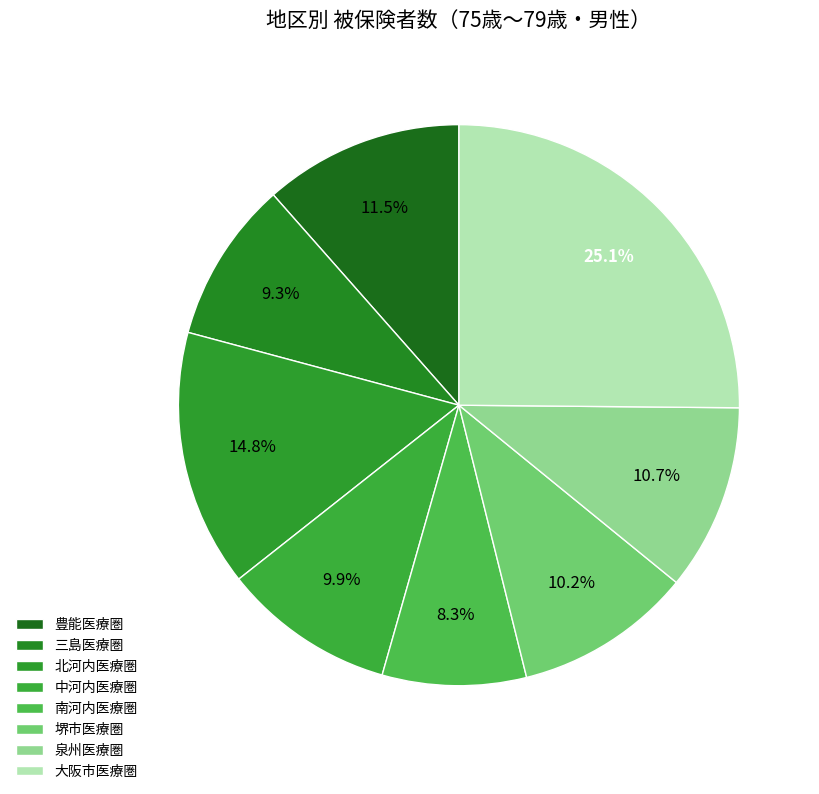

Count the number of slices in the pie.

8